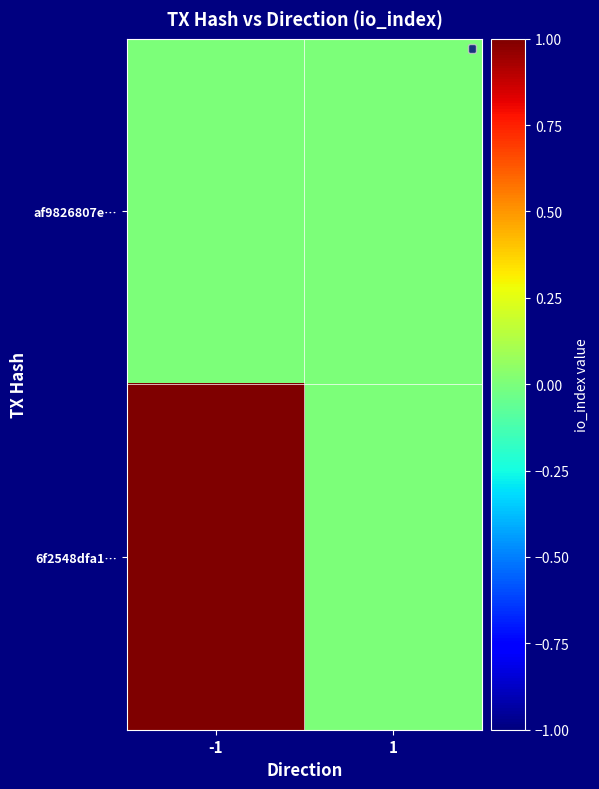

Reading right to left, what are all the values shown in this chart?

af9826807e…: 1=0	-1=0
6f2548dfa1…: 1=0	-1=1